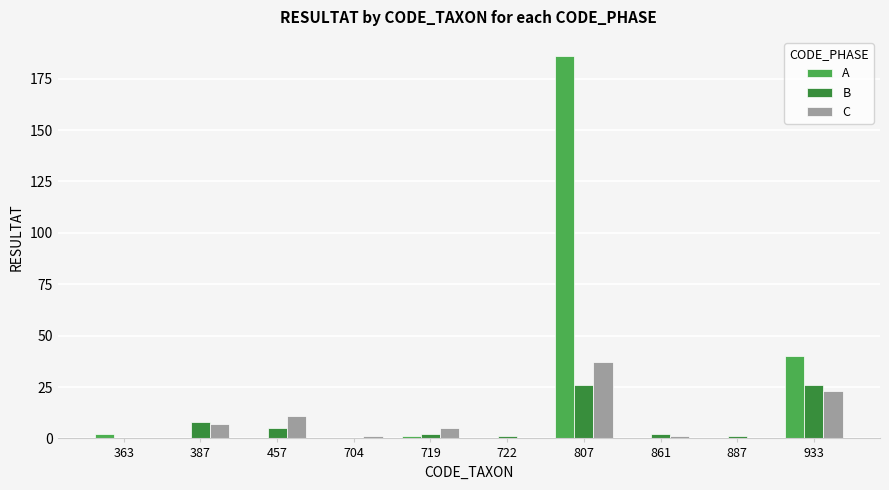

How many series are shown in this chart?

3